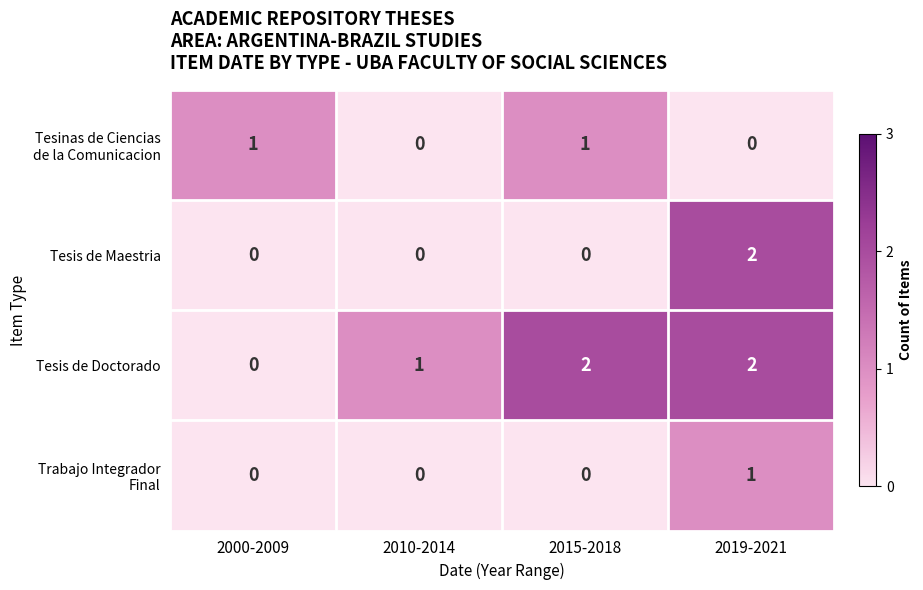

Count the Tesis de Maestria values in the range 0 to 2.

4